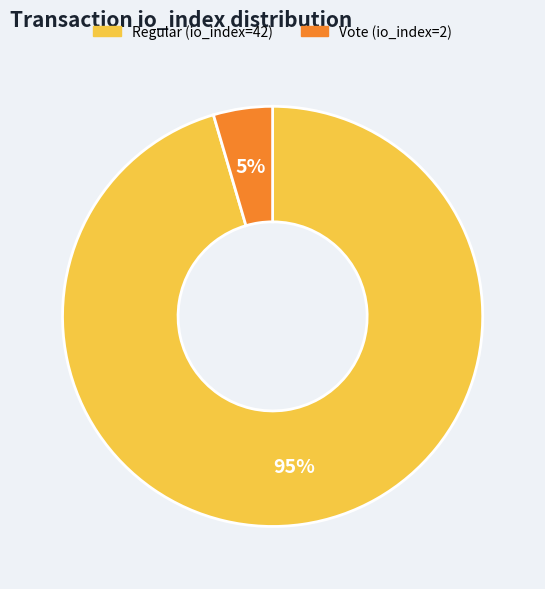

Does Regular (io_index=42) account for over 50% of the chart?

Yes